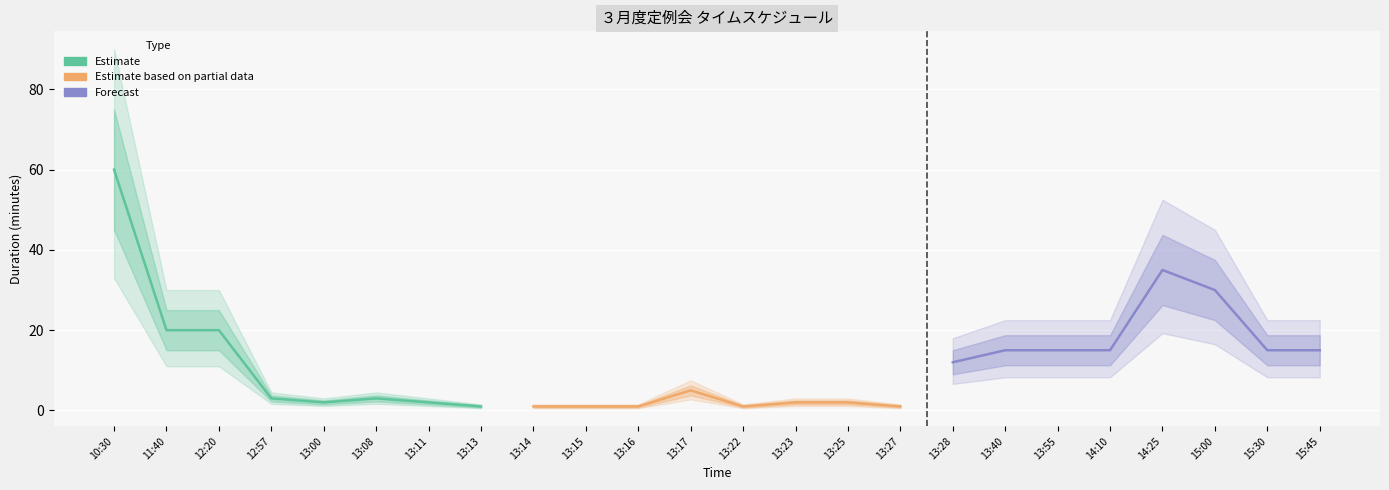

What is the difference between the maximum and minimum values in the Estimate based on partial data series?

4